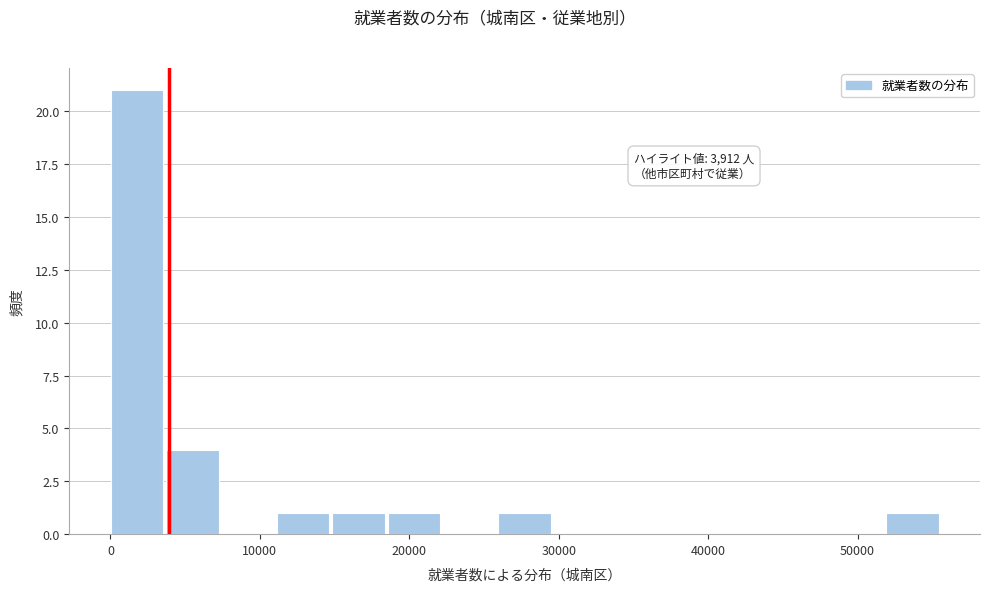

Around what value on the x-axis is the tallest bar? Give the approximate position of its centre, as read against the axis.

2000